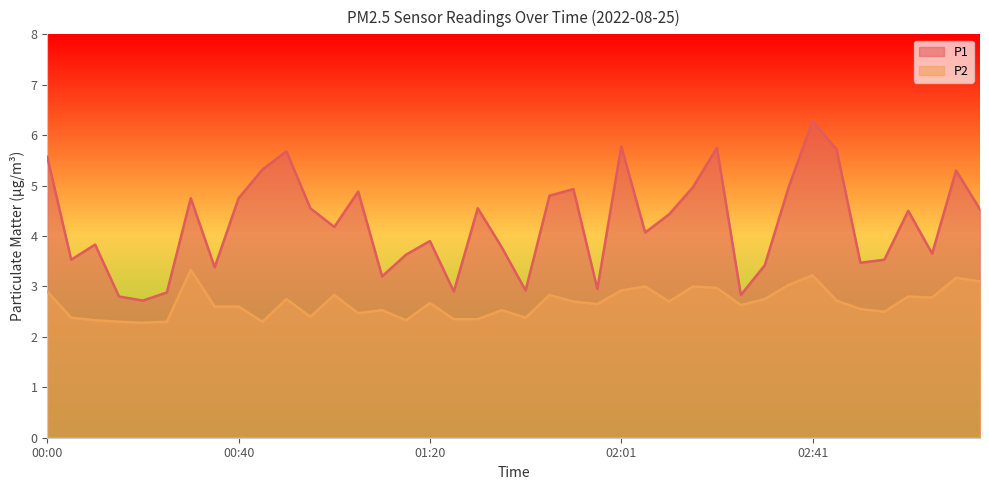

What is the label of the 27th point from the right?

01:05